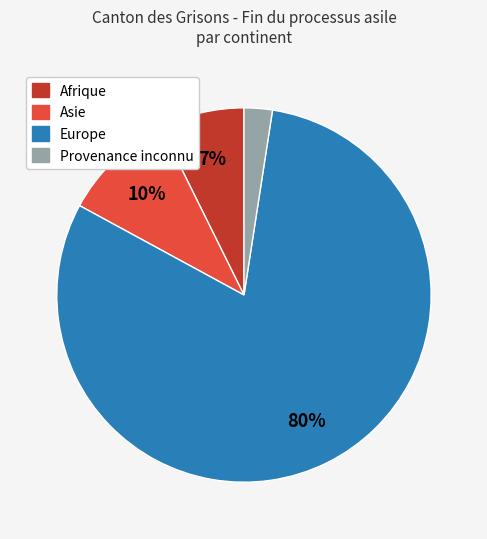

To the nearest percent, what is the average slice percentage?

25%